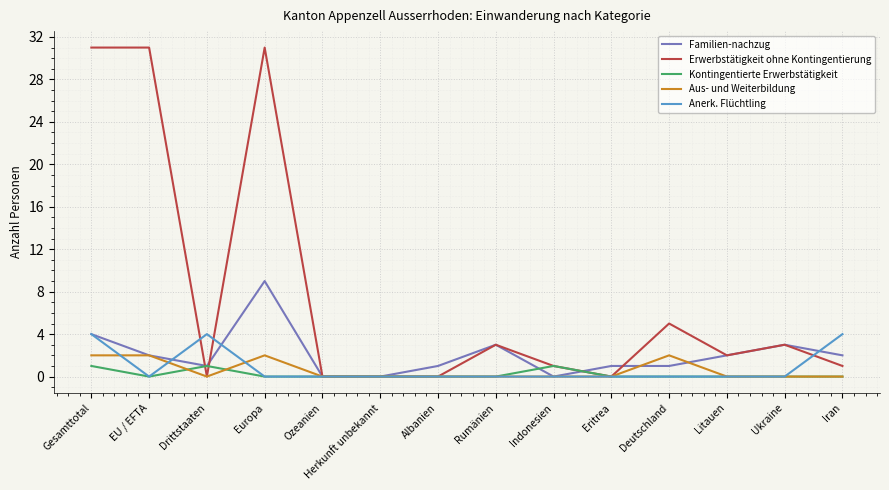

What is the sum of the Kontingentierte Erwerbstätigkeit values at Gesamttotal and Europa?

1